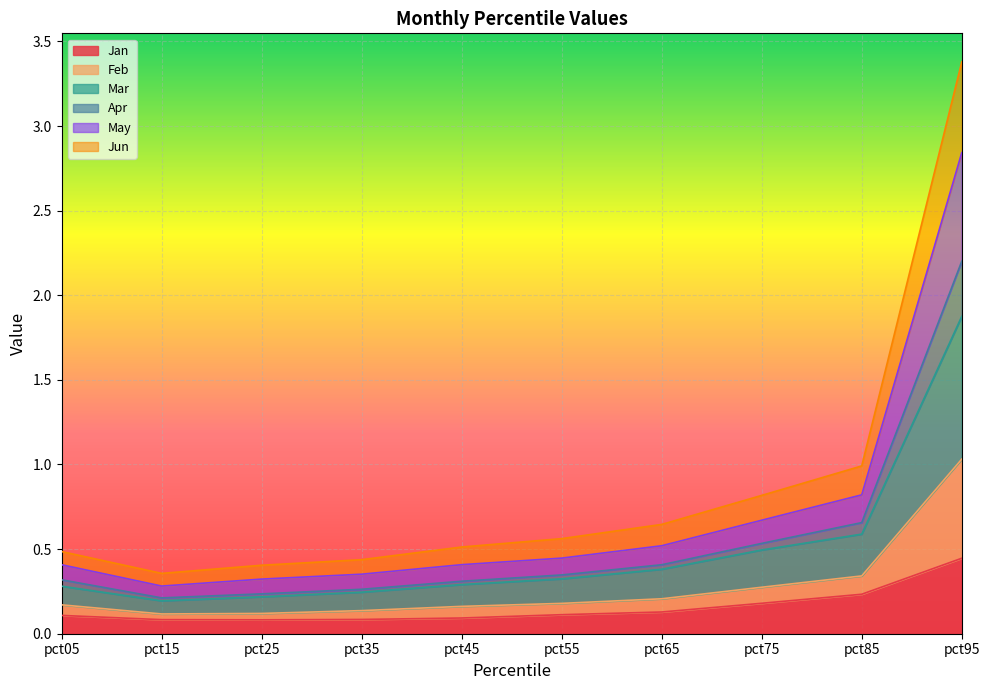

True or false: Mar and Jan cross at least once.

False